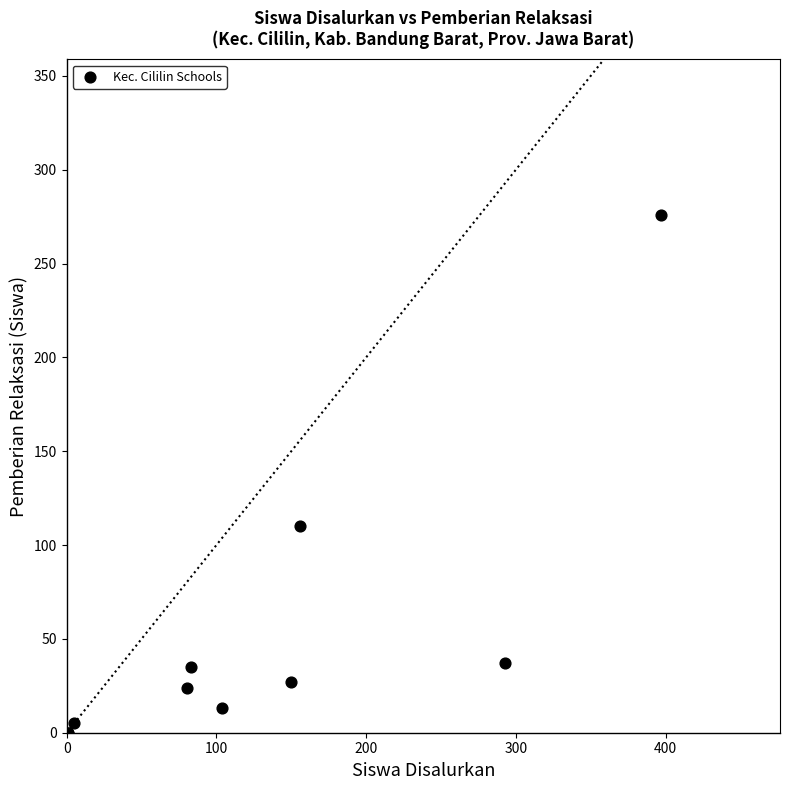

What Y value in the scatter plot is closest to 138?

110